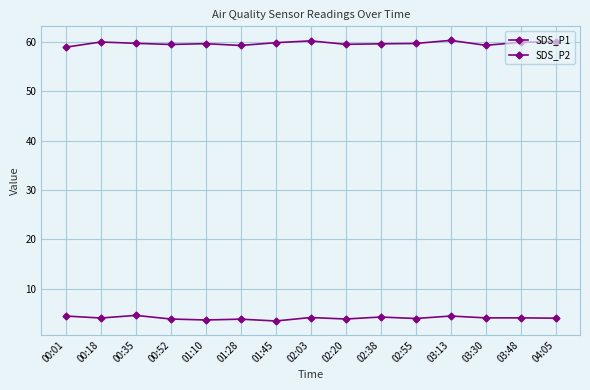

Between 03:13 and 01:28, which is larger?

03:13